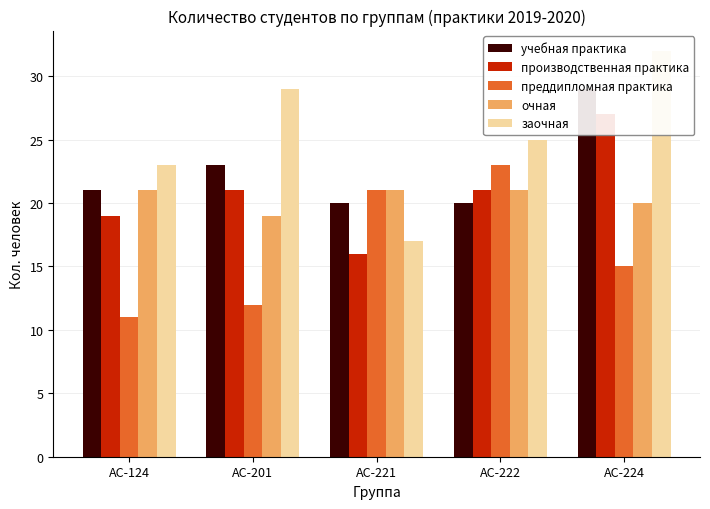

What is the difference between the maximum and minimum values in the производственная практика series?

11